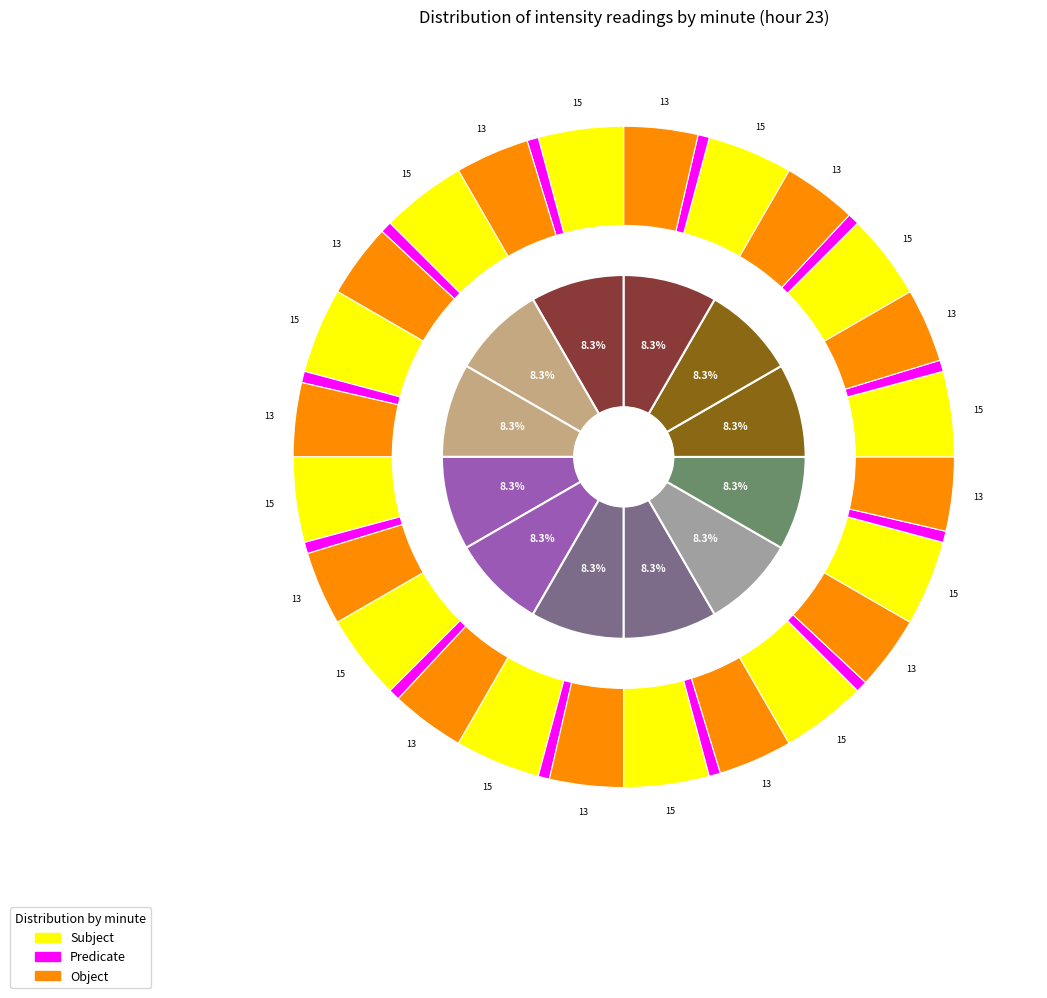

To the nearest percent, what percentage of the pie is 3?

8%